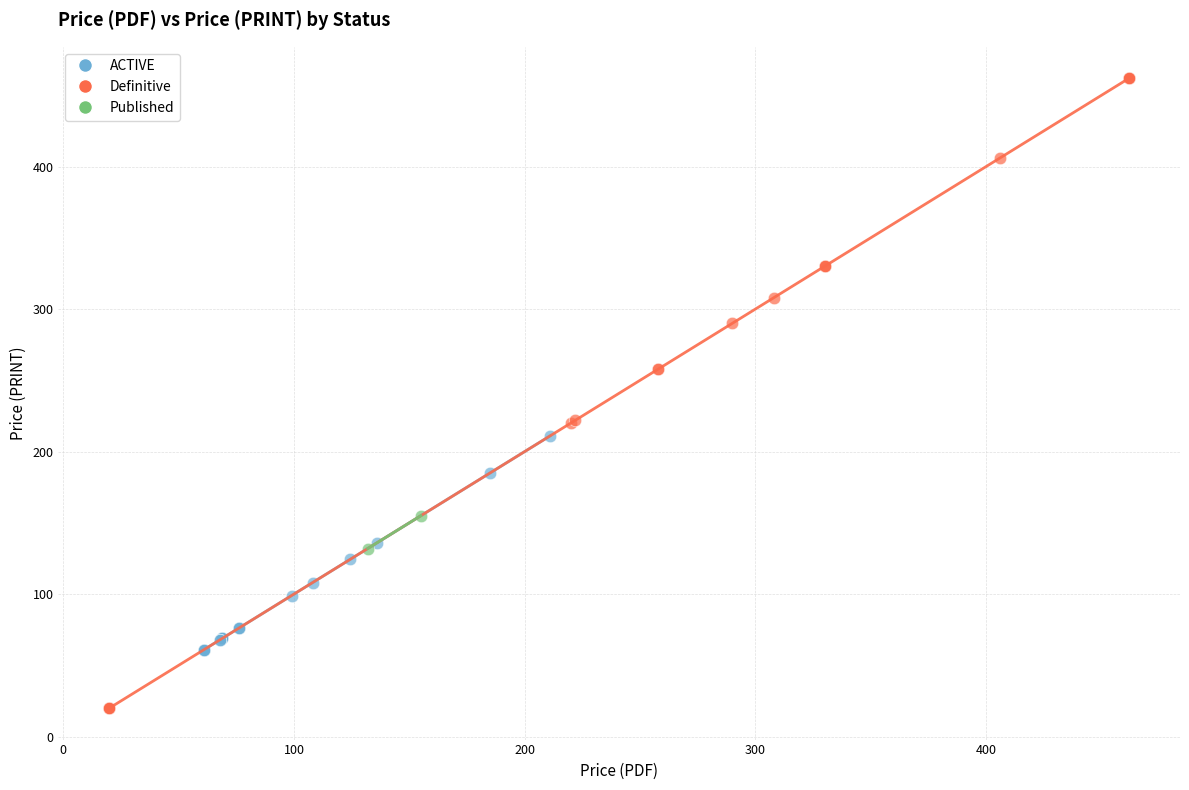

What are all the series names shown in the legend?

ACTIVE, Definitive, Published